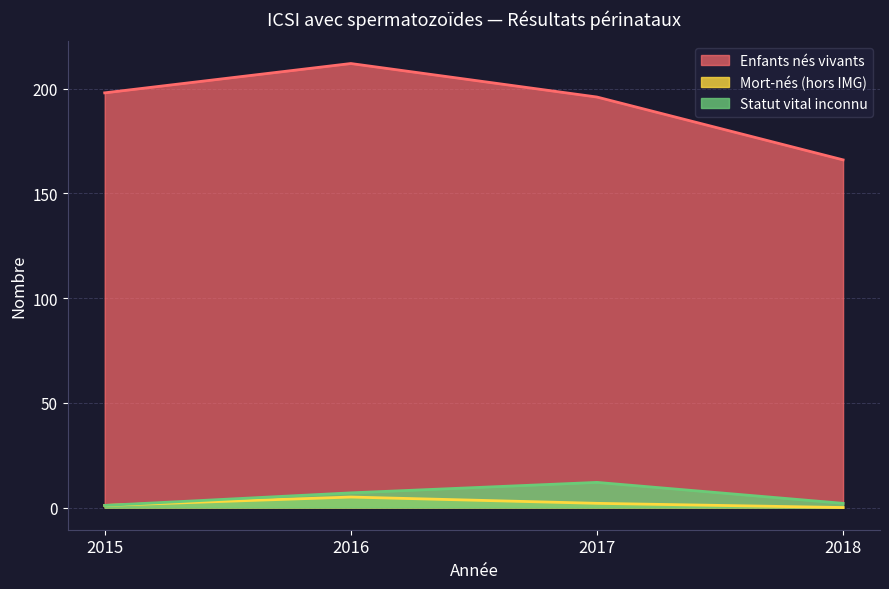

How many lines are shown in the chart?

3